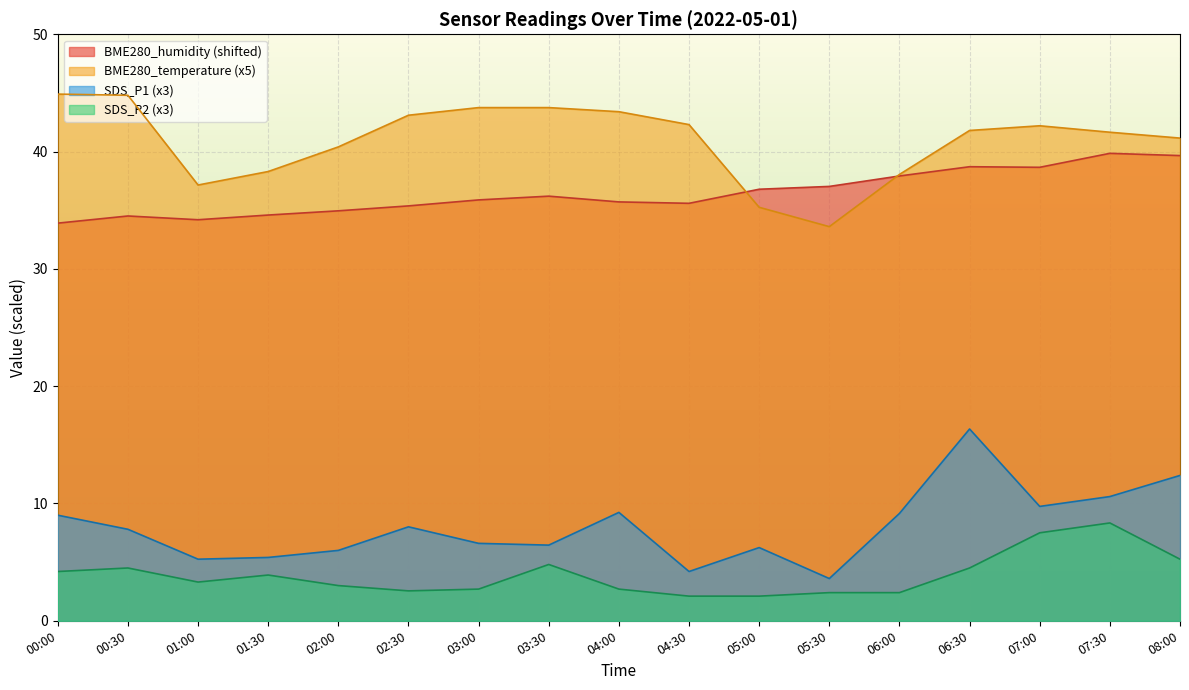

At which category does SDS_P1 reach its first local peak?

02:30